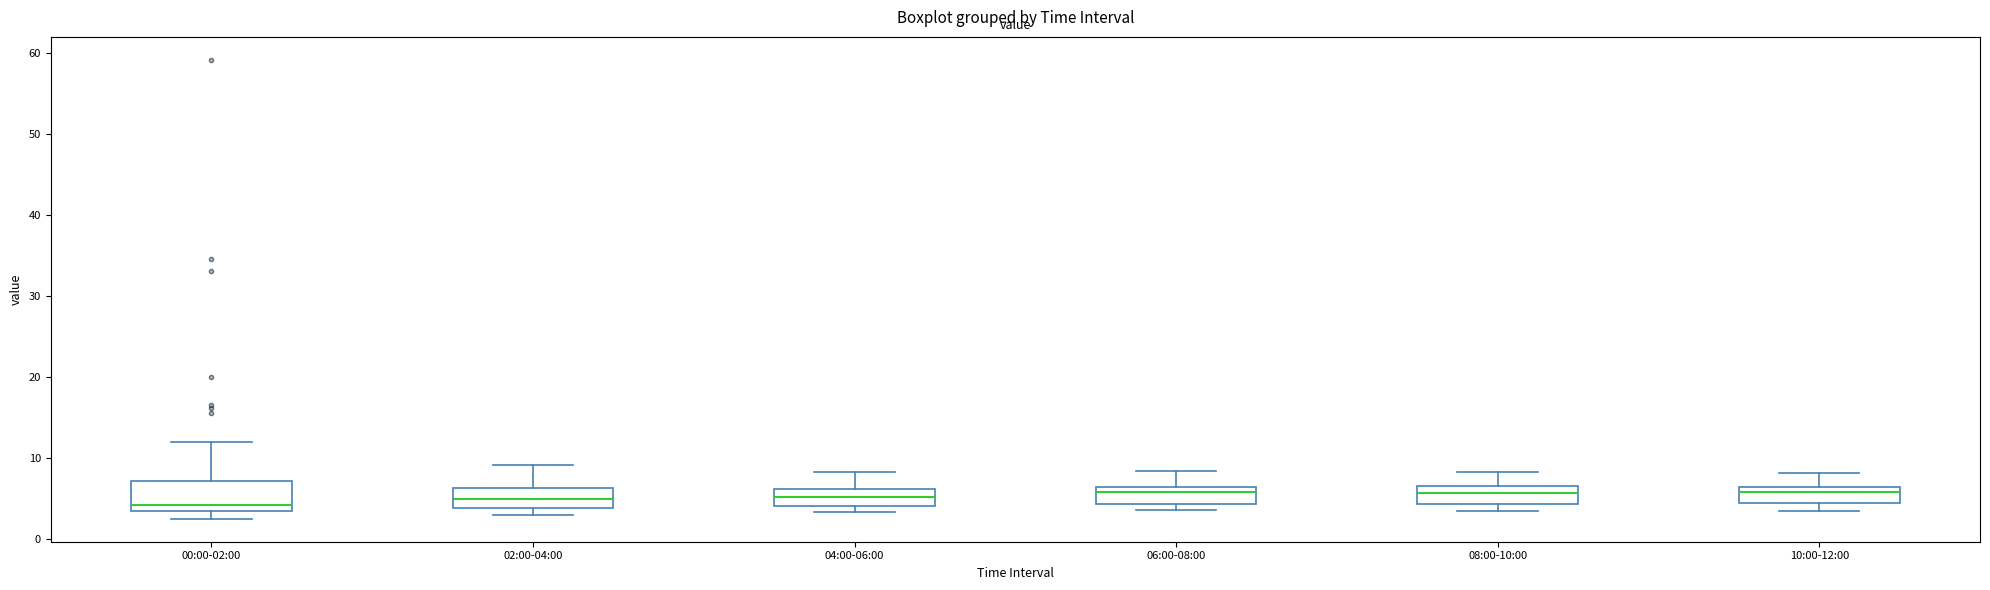

Reading left to right, read every box against the y-axis: the position of its median line, the range the box covers, and the ends of its whiskers. The values are not printed on the chart, so give them approximately, as read against the axis.

00:00-02:00: median 4, box 3 to 7, whiskers 2 to 12
02:00-04:00: median 5, box 4 to 6, whiskers 3 to 9
04:00-06:00: median 5, box 4 to 6, whiskers 3 to 8
06:00-08:00: median 6 (just below the box's upper edge), box 4 to 6, whiskers 4 (just below the box's lower edge) to 8
08:00-10:00: median 6 (inside the box), box 4 to 6, whiskers 3 to 8
10:00-12:00: median 6 (just below the box's upper edge), box 4 to 6, whiskers 3 to 8